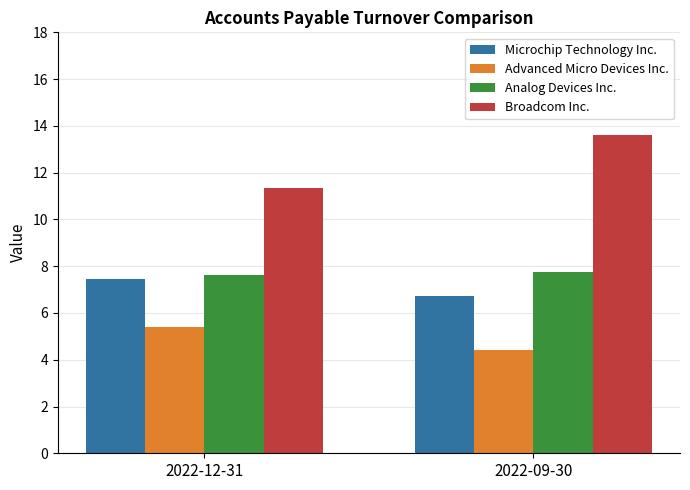

List the labels in order of Broadcom Inc. value, largest first.

2022-09-30, 2022-12-31